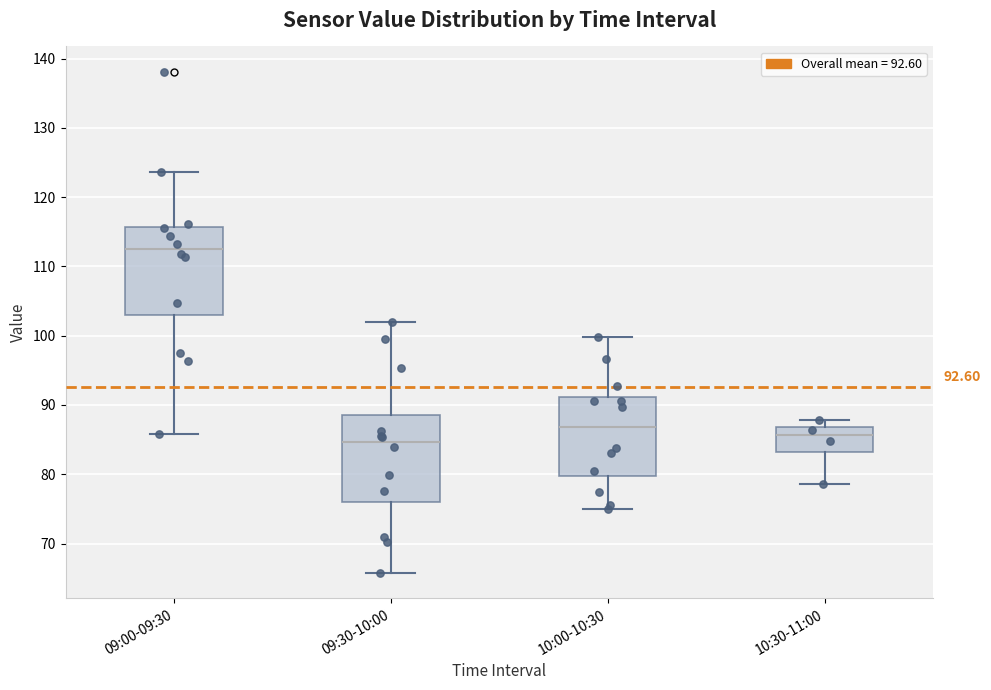

Which box has the highest median line?

09:00-09:30